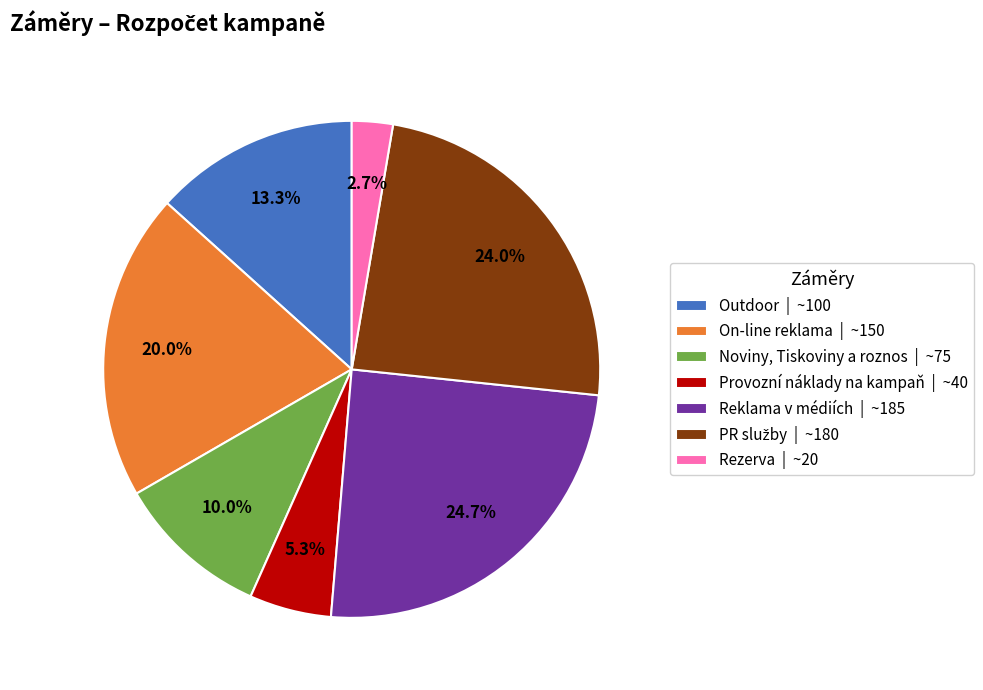

What percentage is the On-line reklama slice, to the nearest percent?

20%